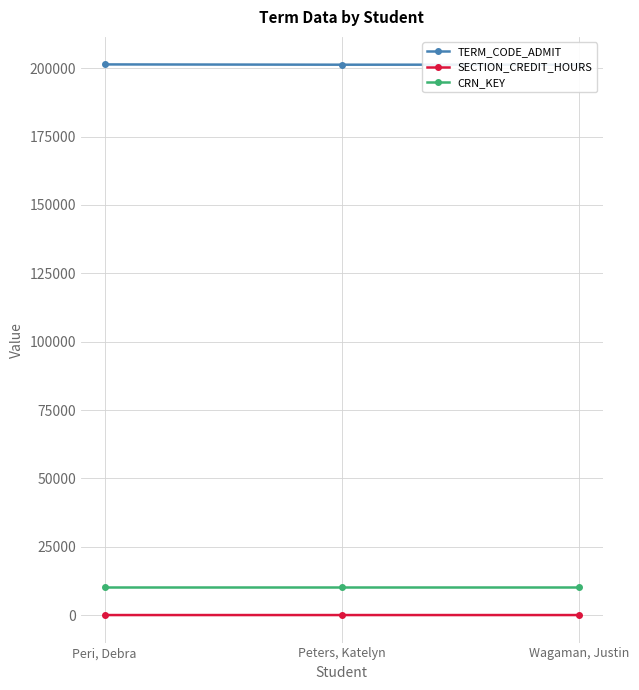

What is the label of the 3rd point from the right?

Peri, Debra